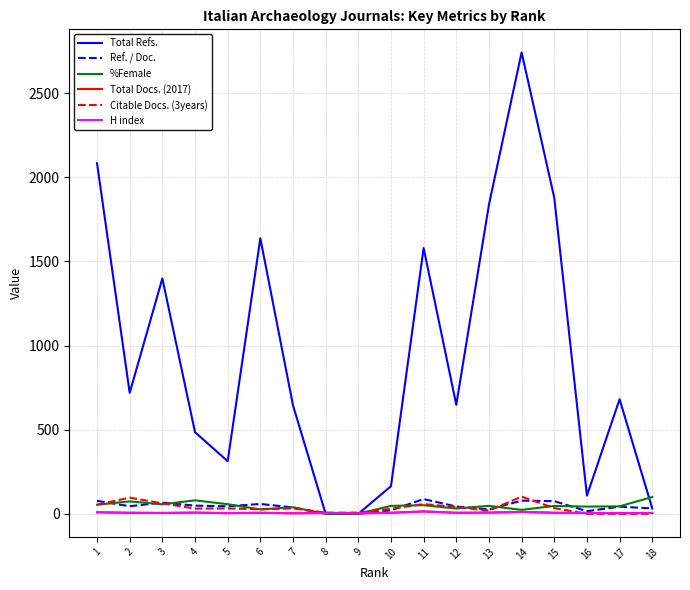

True or false: Total Refs. has a value of 313.0 at 5.

True